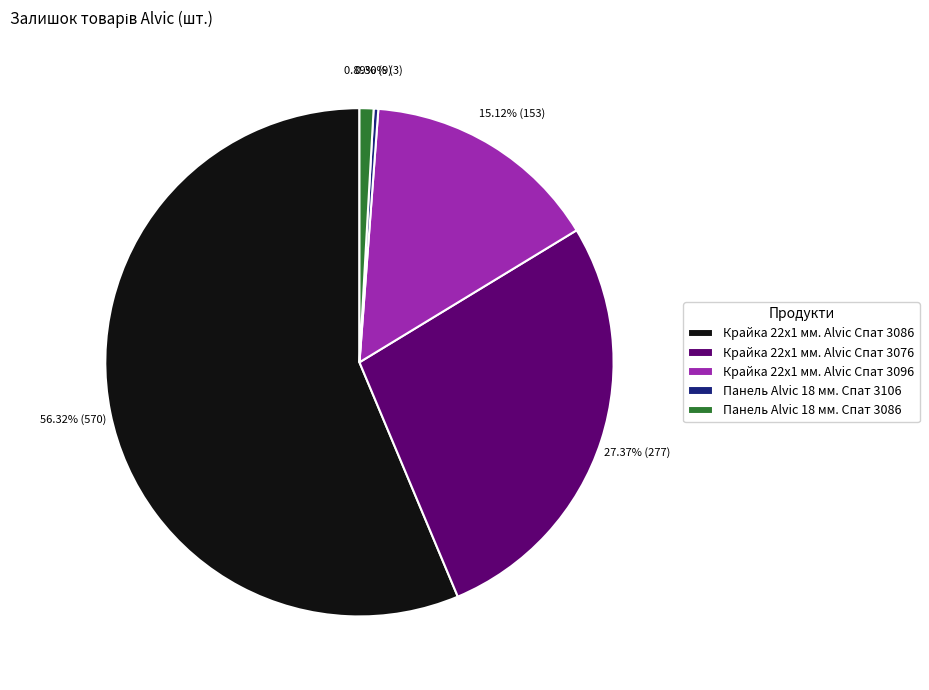

Which category has the biggest portion of the pie?

Крайка 22x1 мм. Alvic Спат 3086